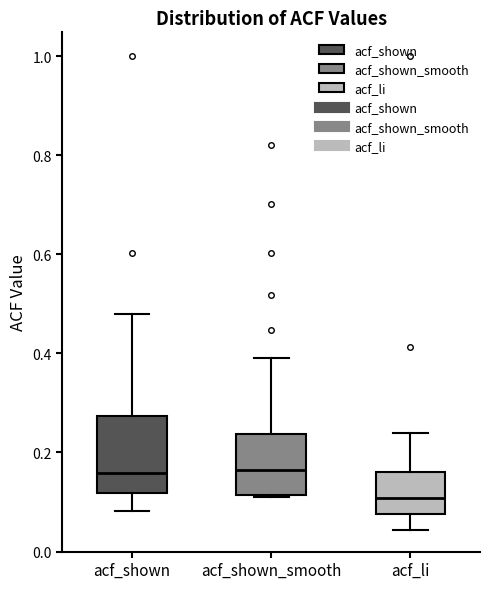

Which box is the tallest, from its lower edge to its upper edge?

acf_shown